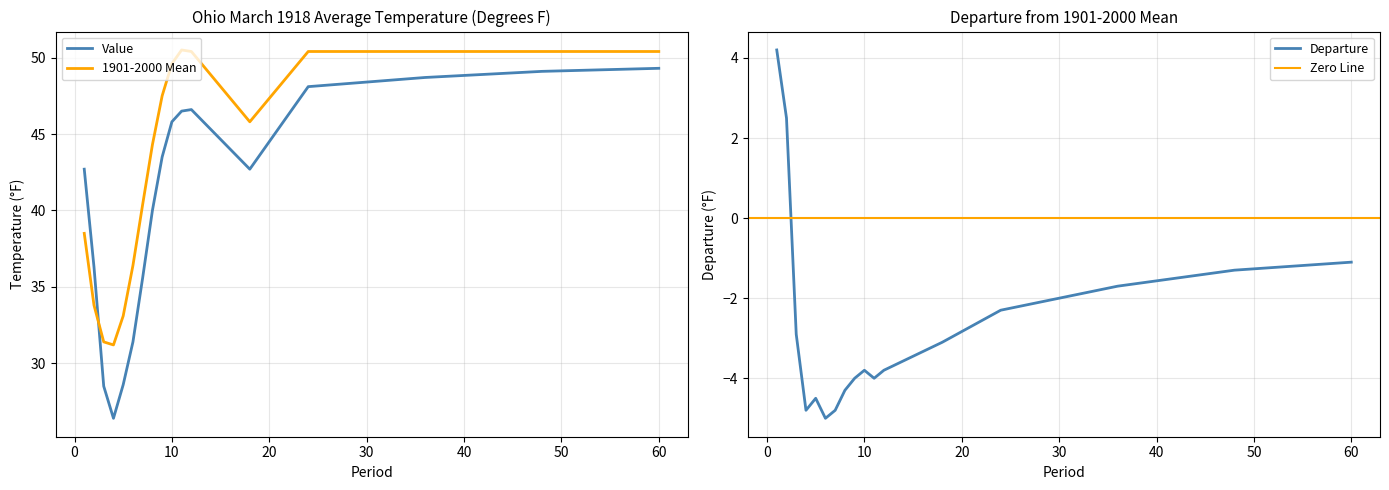

At which category is the sum across all series the highest?

60